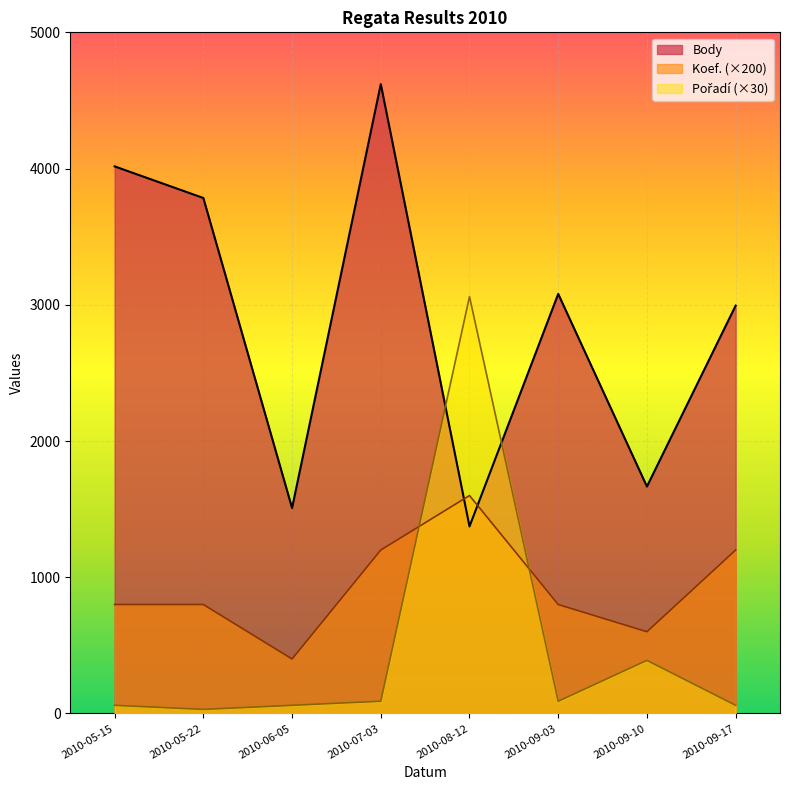

What is the average value of the Pořadí series?

480